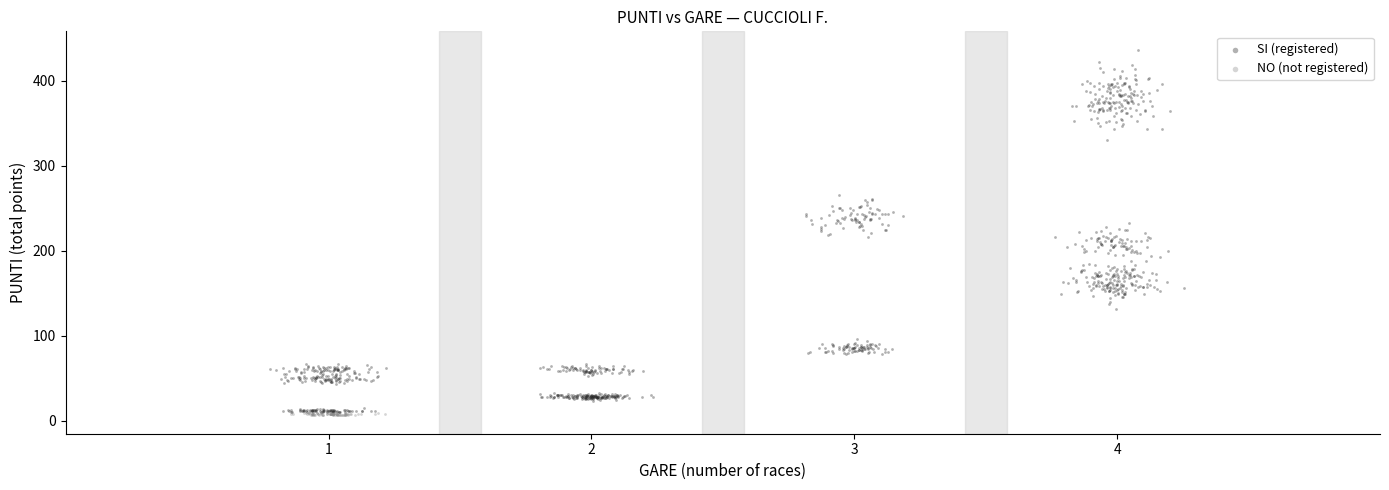

What are all the series names shown in the legend?

SI (registered), NO (not registered)